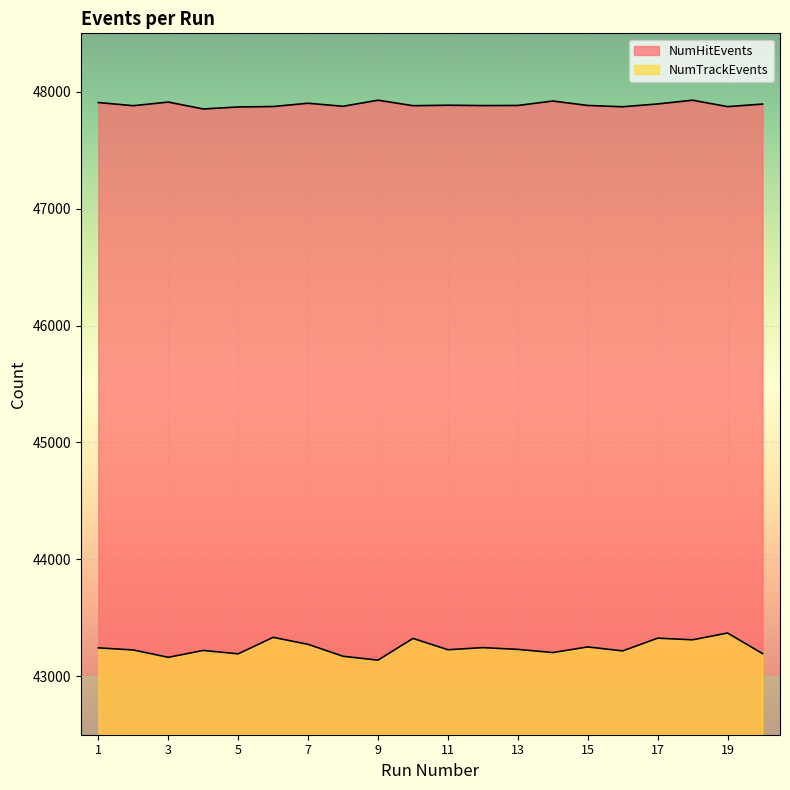

At which label is NumHitEvents closest to 47890?

11